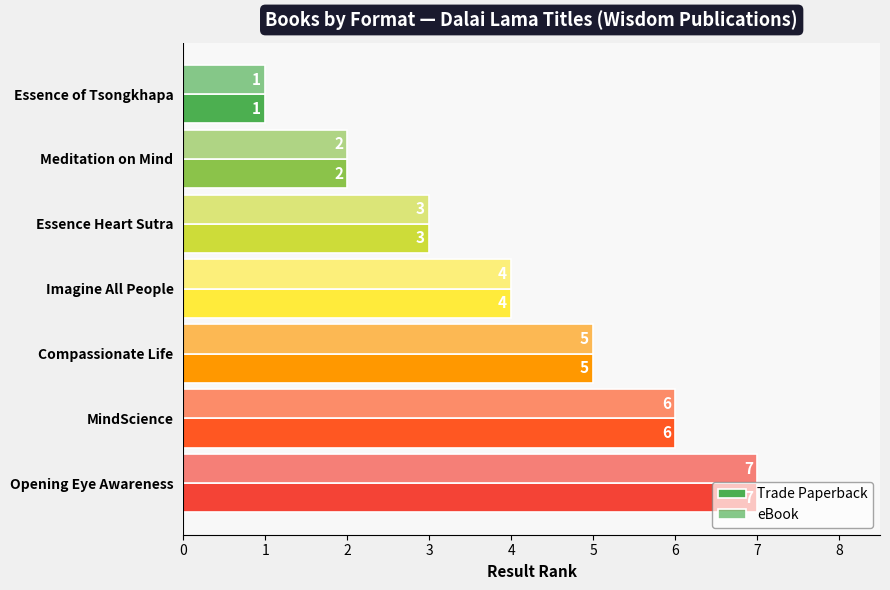

How many data points in eBook are less than 4?

3